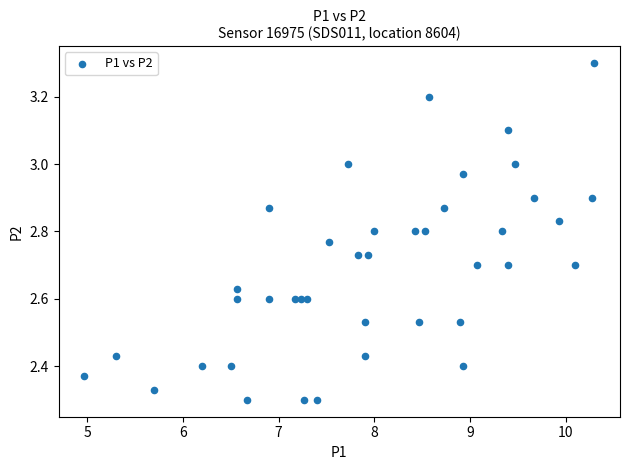

What is the range of Y values (max minus min)?

1.0